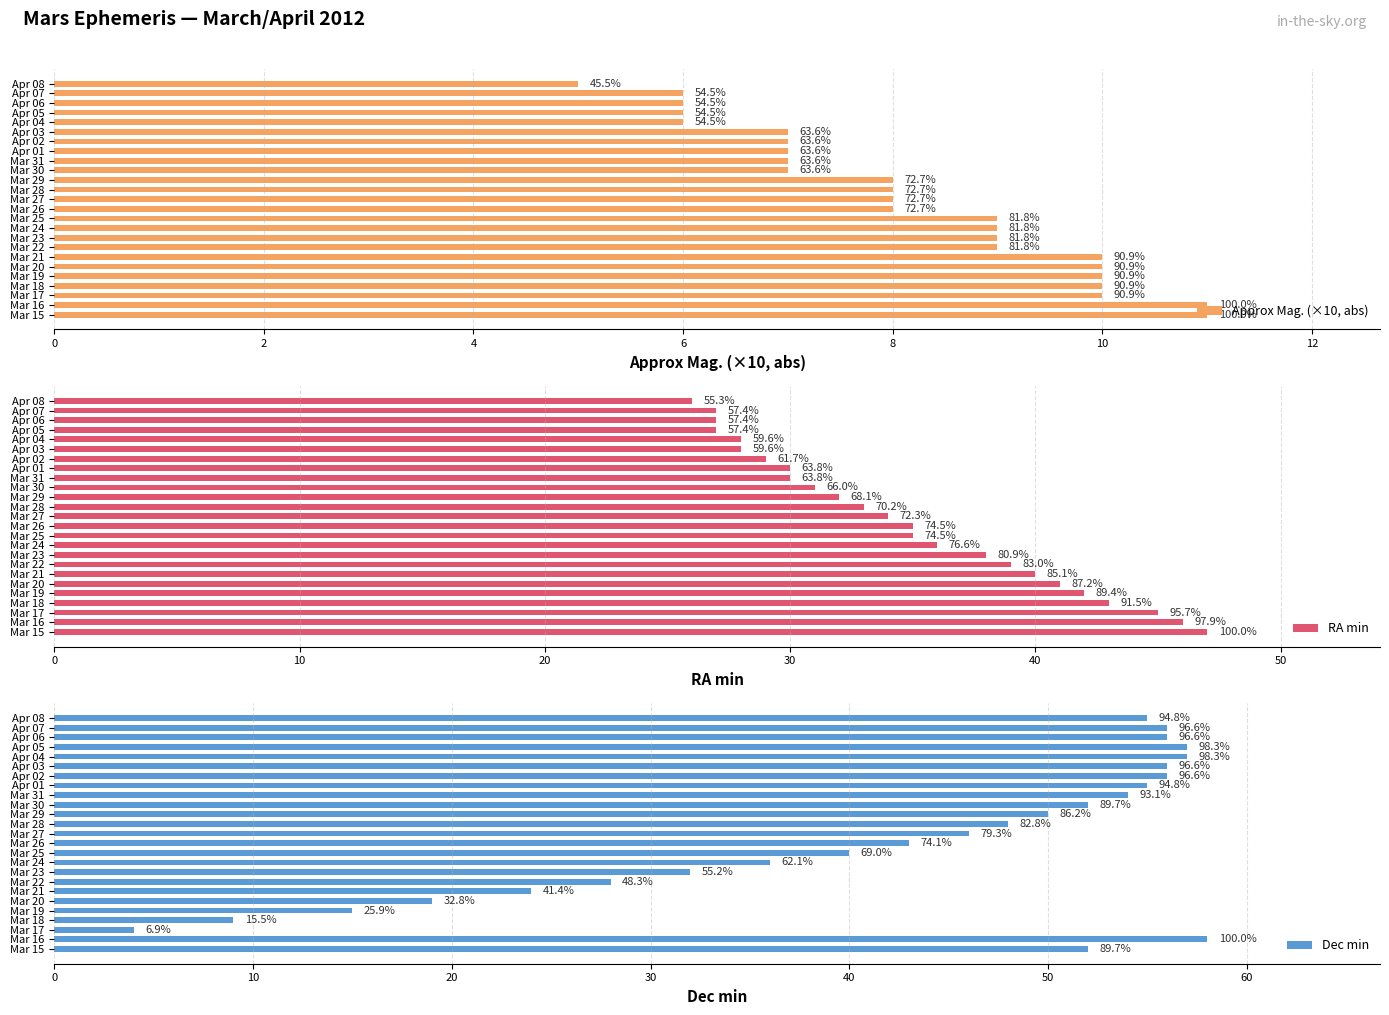

What is the value of the RA min bar at the 8th from the left?

39